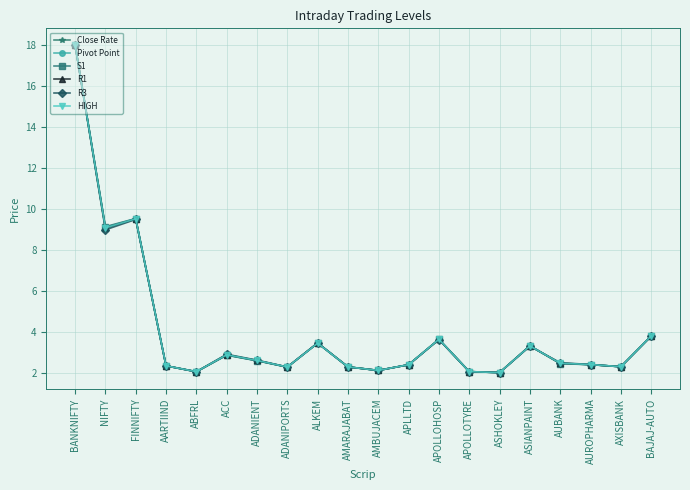

At which label is Close Rate closest to 10?

FINNIFTY